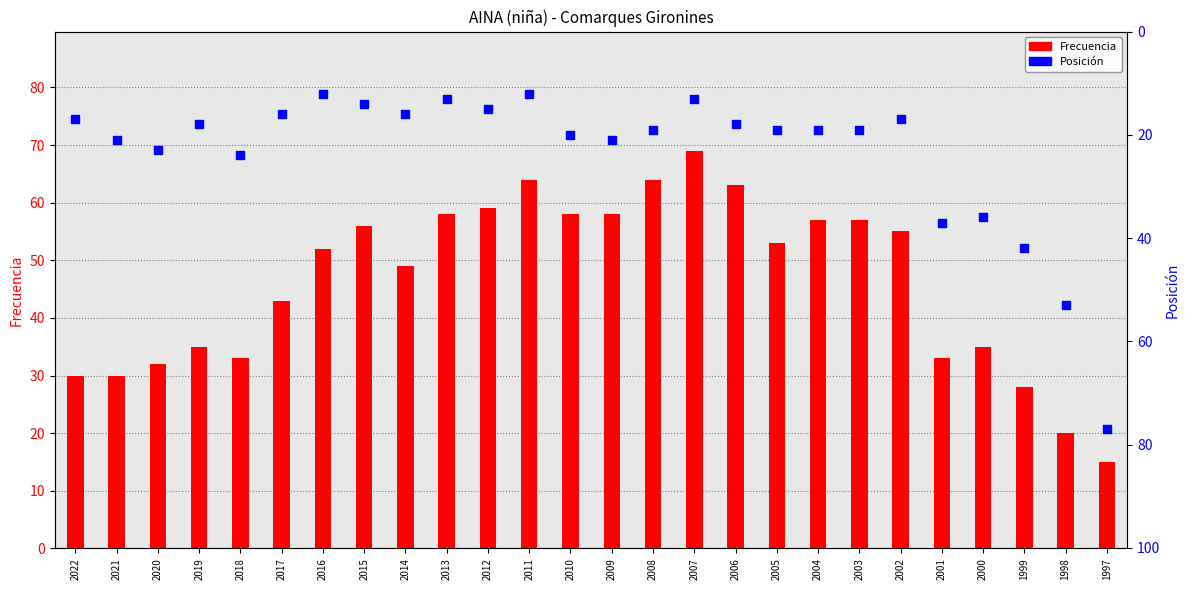

Which series has the largest total across all categories?

Frecuencia